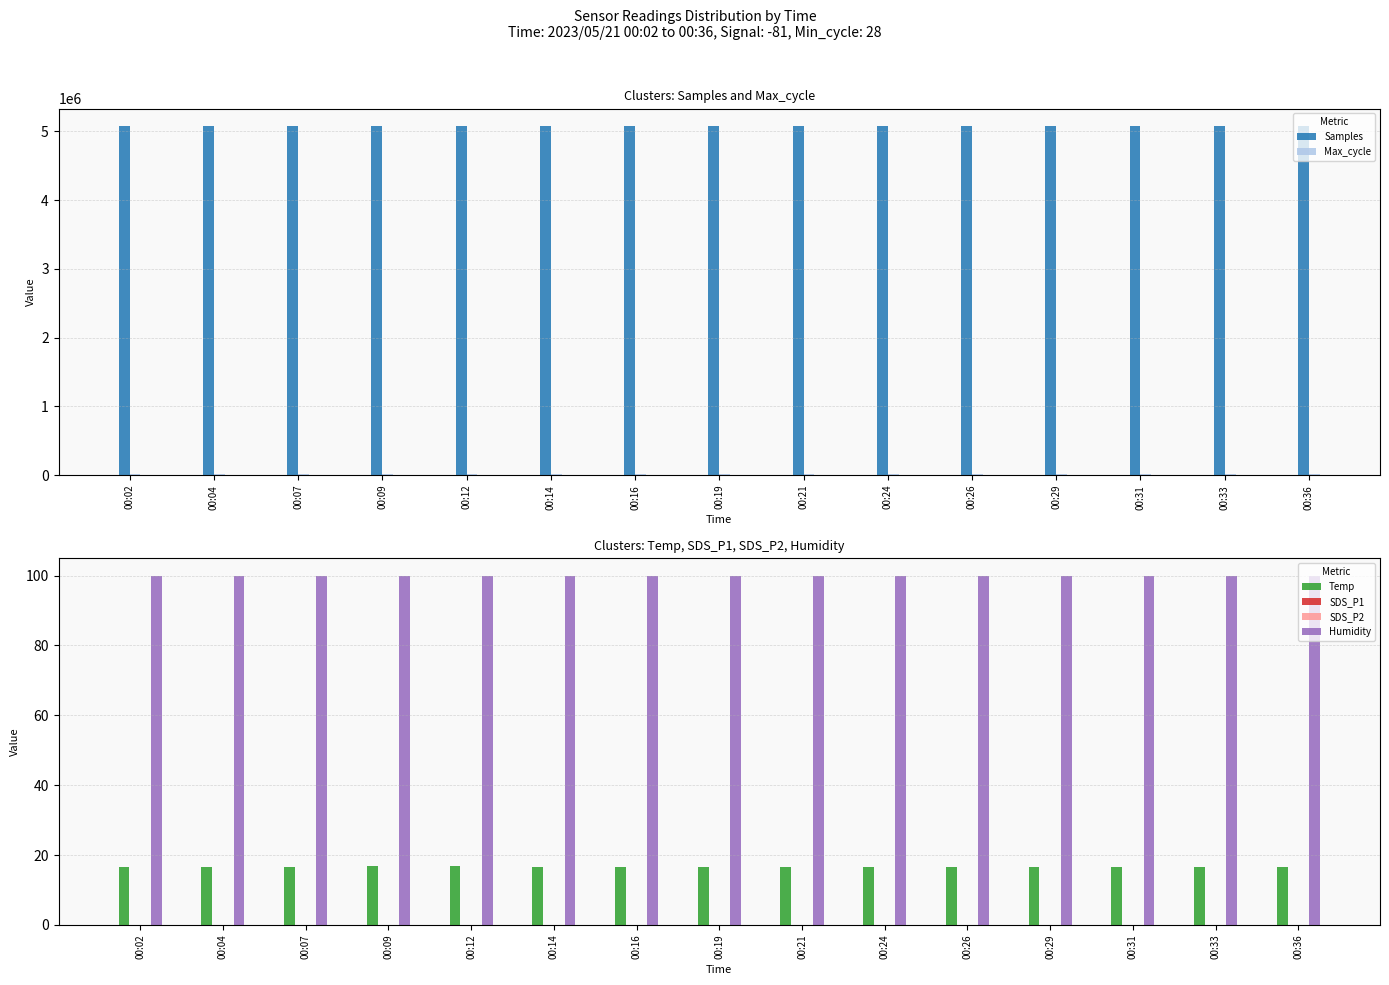

Reading left to right, list all the values displayed in this chart.

Samples: 5071104.0	5074643.0	5075903.0	5075574.0	5073225.0	5076383.0	5075949.0	5074937.0	5076579.0	5073378.0	5074455.0	5072017.0	5073068.0	5073862.0	5073220.0
Max_cycle: 20220.0	20577.0	20204.0	20658.0	20180.0	20211.0	20177.0	20213.0	20225.0	20686.0	20193.0	20667.0	20180.0	20188.0	20177.0
Temp: 16.7	16.7	16.7	16.8	16.8	16.7	16.7	16.7	16.6	16.6	16.5	16.5	16.5	16.5	16.5
SDS_P1: 0.1	0.1	0.1	0.1	0.1	0.1	0.1	0.1	0.1	0.1	0.1	0.1	0.1	0.1	0.1
SDS_P2: 0.1	0.1	0.1	0.1	0.1	0.1	0.1	0.1	0.1	0.1	0.1	0.1	0.1	0.1	0.1
Humidity: 99.9	99.9	99.9	99.9	99.9	99.9	99.9	99.9	99.9	99.9	99.9	99.9	99.9	99.9	99.9